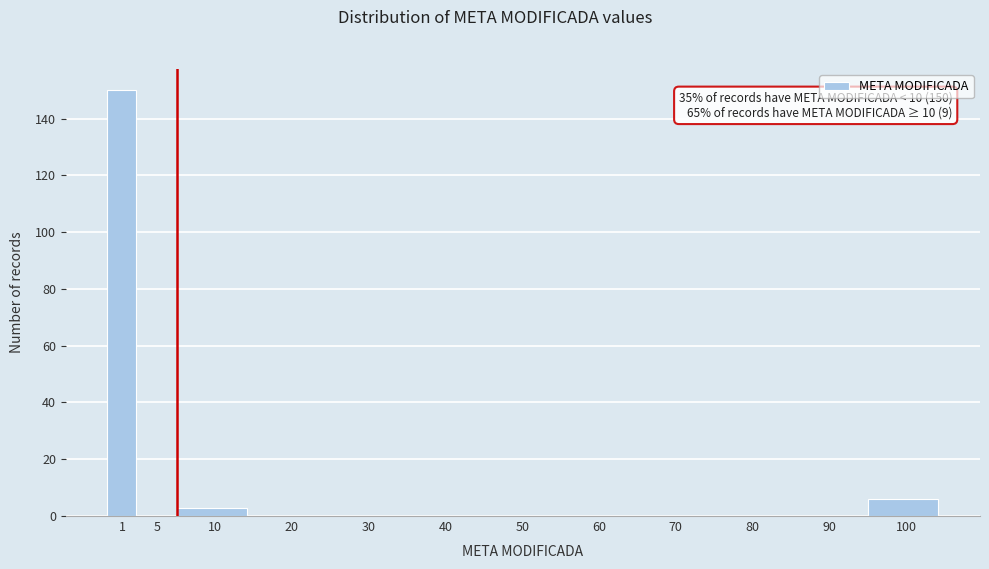

Reading left to right, what are all the values shown in this chart?

1=150	5=0	10=3	20=0	30=0	40=0	50=0	60=0	70=0	80=0	90=0	100=6